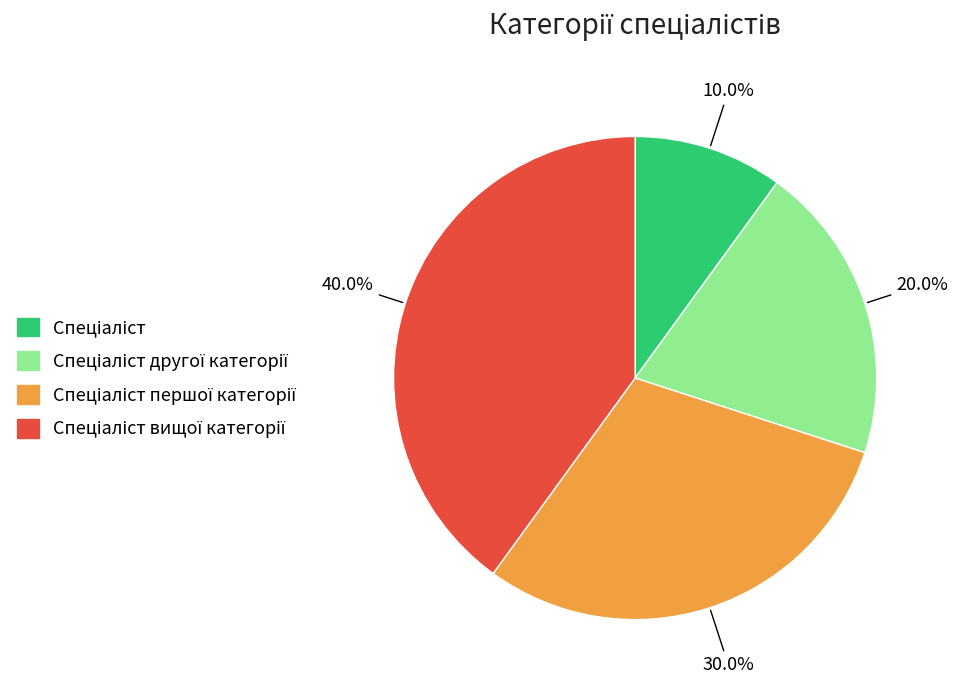

How many slices are in this pie chart?

4